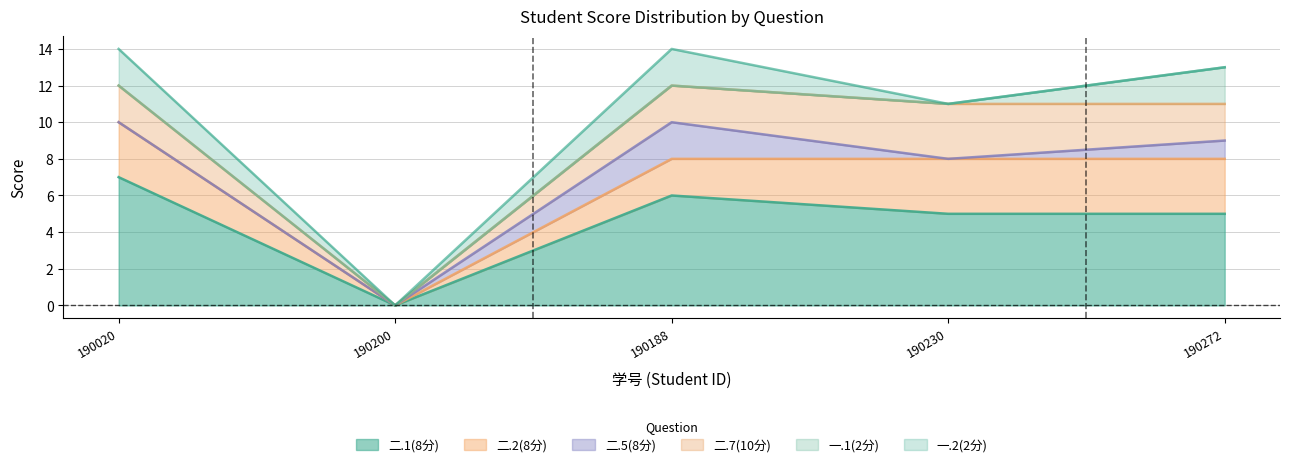

At 202100190188, list the series in order from smallest to largest.

一.1(2分), 二.2(8分), 二.5(8分), 二.7(10分), 一.2(2分), 二.1(8分)